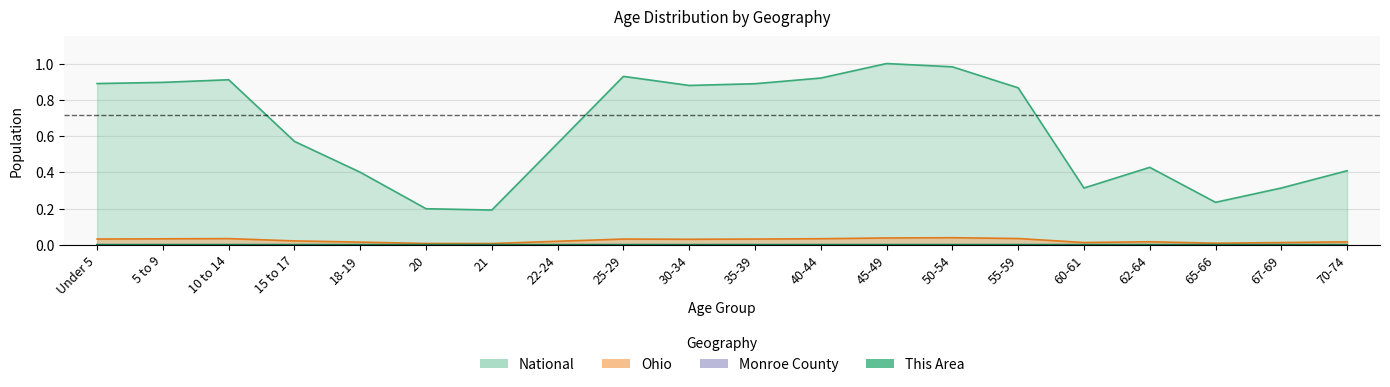

True or false: Monroe County and This Area cross at least once.

False